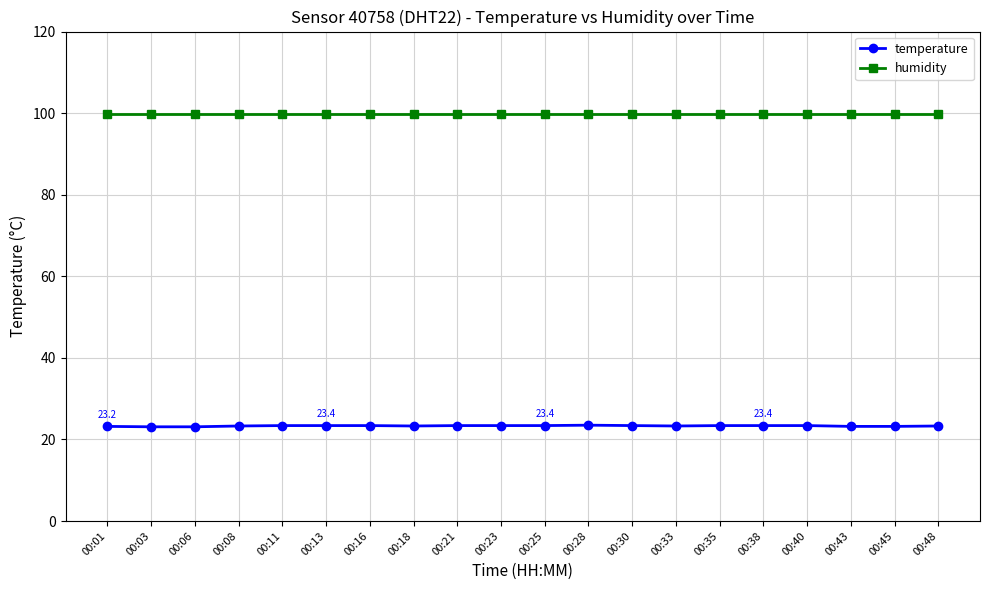

What is the value of the humidity point at the 8th from the left?

99.9